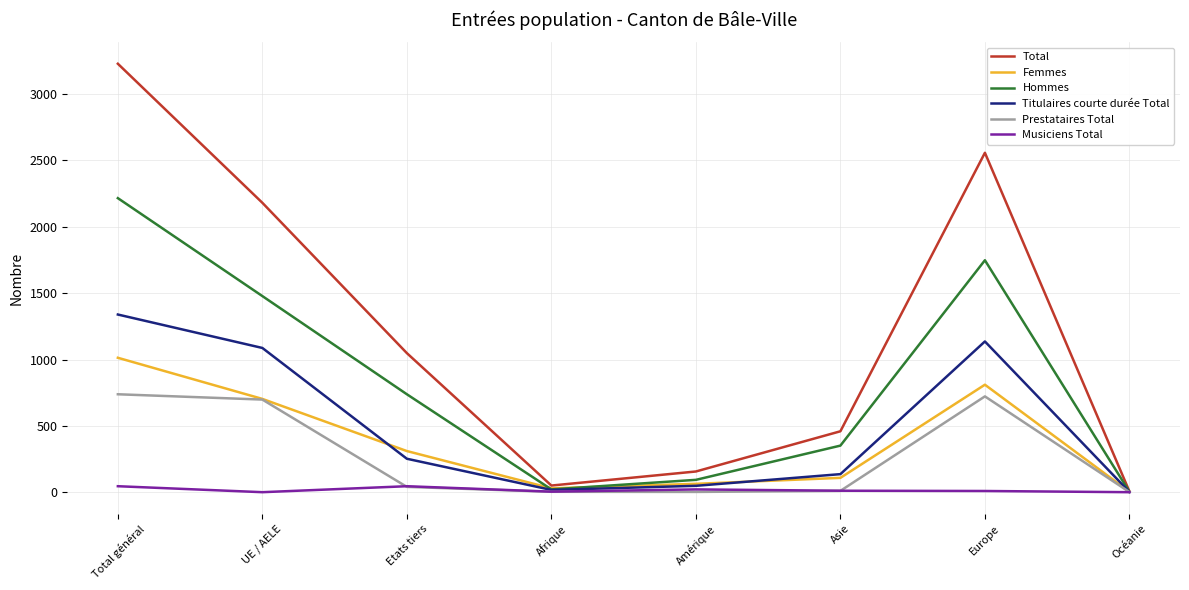

At how many categories does at least one series exceed 1866?

3